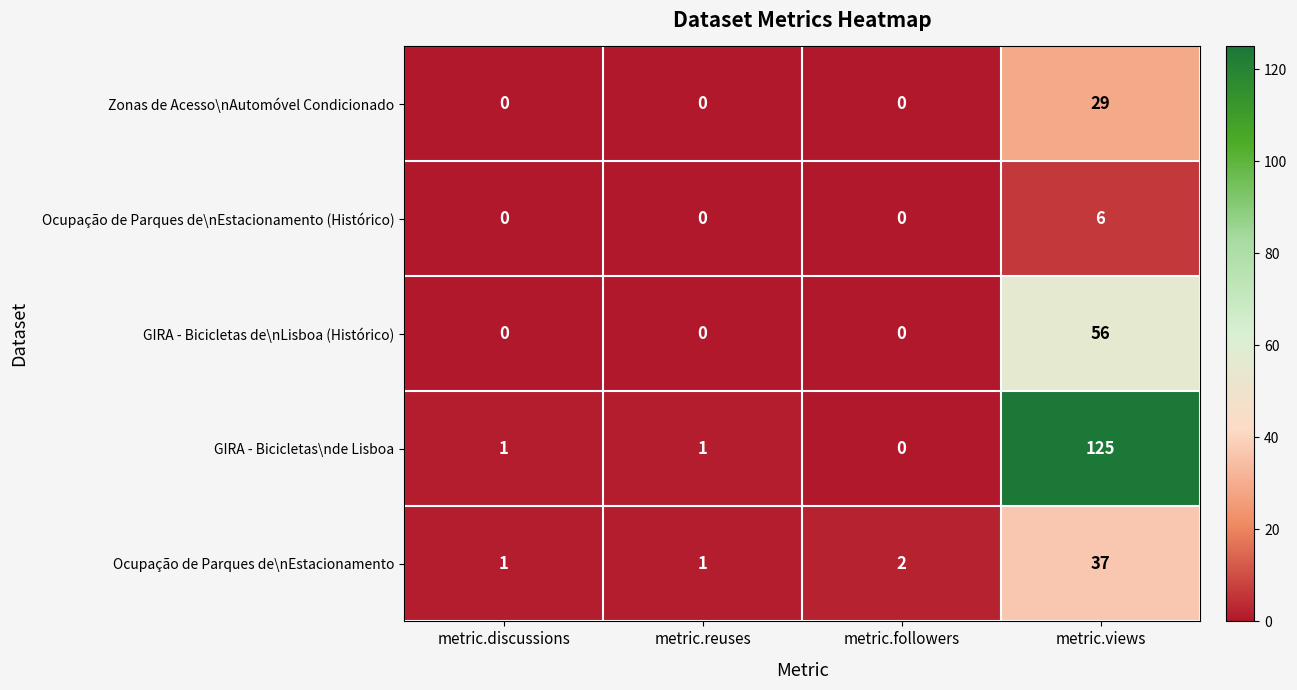

Rank the series by their maximum value, from highest to lowest.

GIRA - Bicicletas\nde Lisboa, GIRA - Bicicletas de\nLisboa (Histórico), Ocupação de Parques de\nEstacionamento, Zonas de Acesso\nAutomóvel Condicionado, Ocupação de Parques de\nEstacionamento (Histórico)